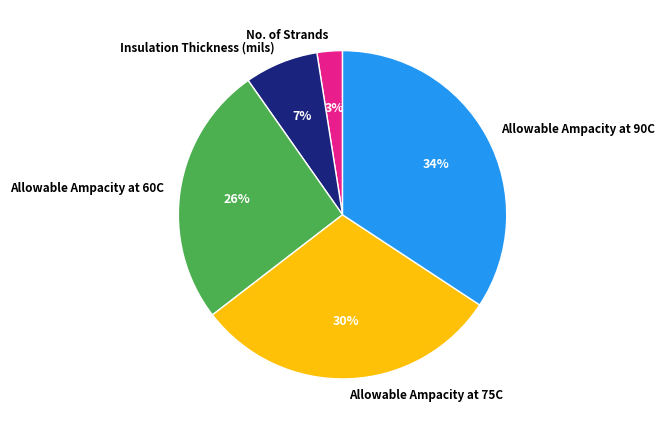

To the nearest percent, what portion does Allowable Ampacity at 90C represent?

34%